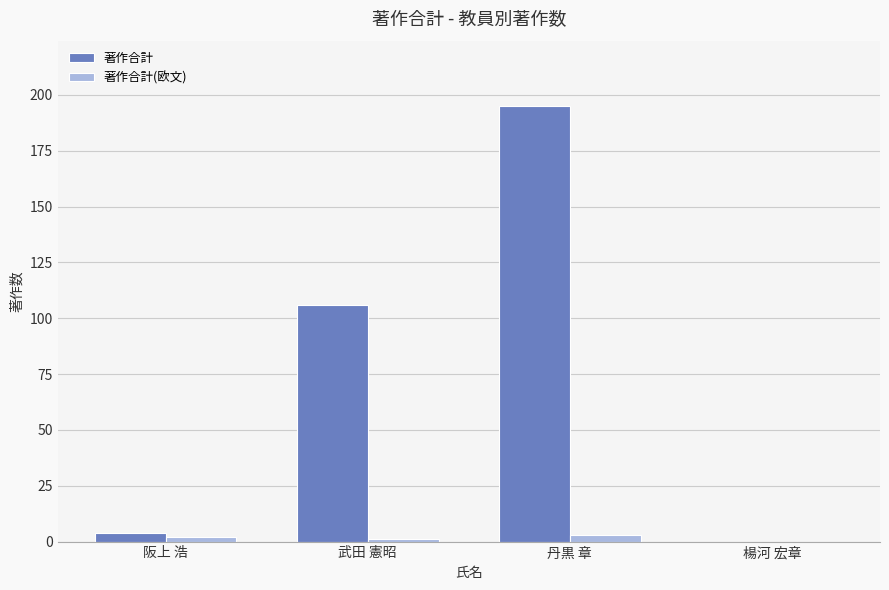

True or false: 著作合計 has a value of 0 at 楊河 宏章.

True